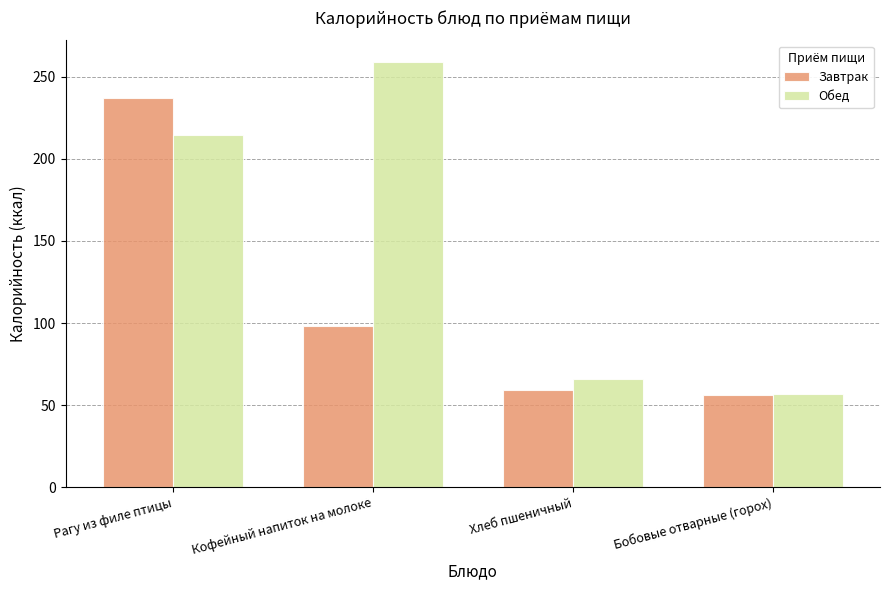

Reading left to right, what are all the values shown in this chart?

Завтрак: 236.8	98.0	59.3	56.1
Обед: 214.7	259.2	65.9	57.0